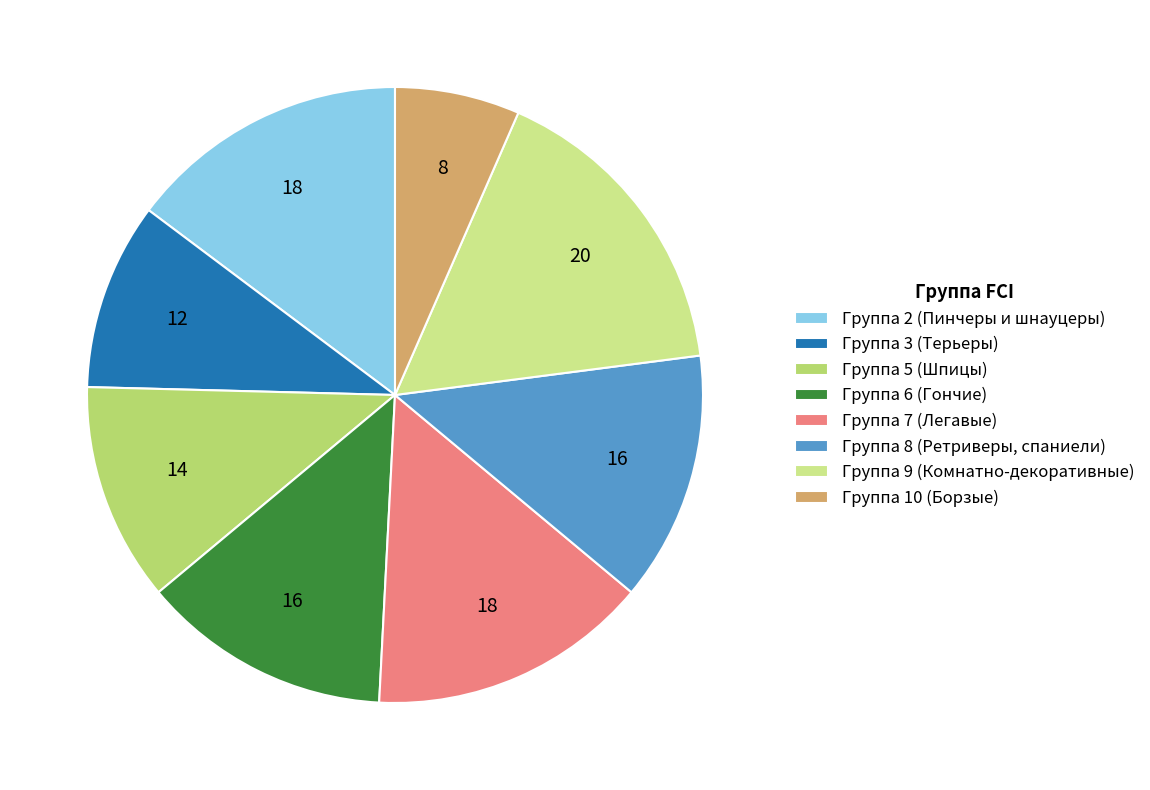

What percentage do Группа 7 (Легавые) and Группа 9 (Комнатно-декоративные) together represent?

31.1%